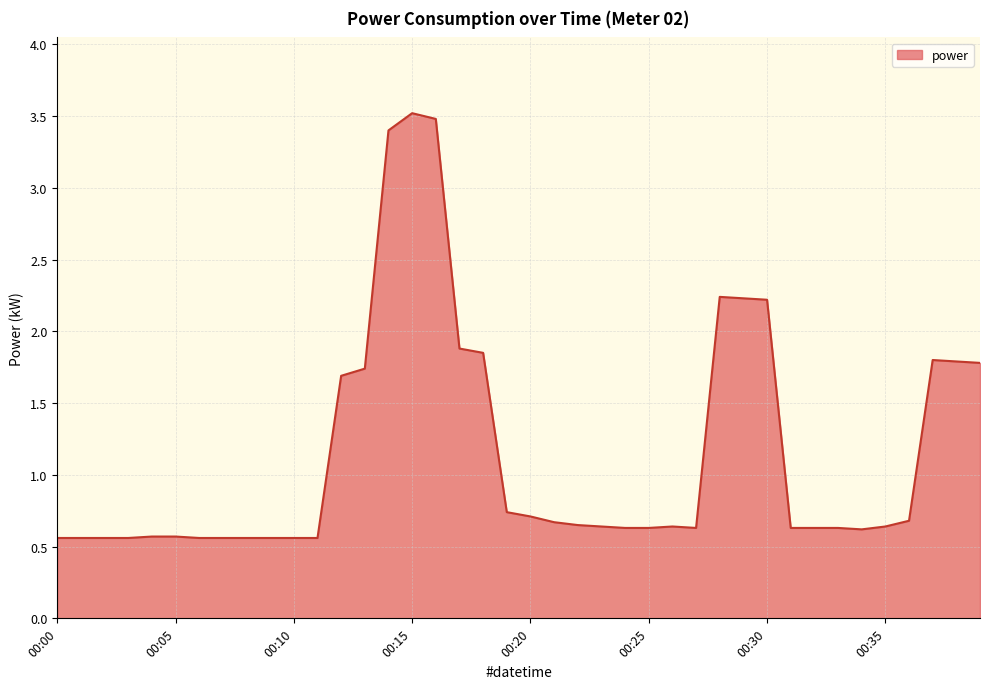

What is the smallest value displayed?

0.6